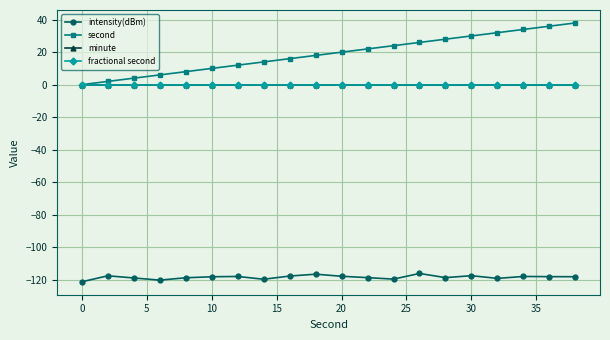

Is this an area chart (filled region under the line)?

No